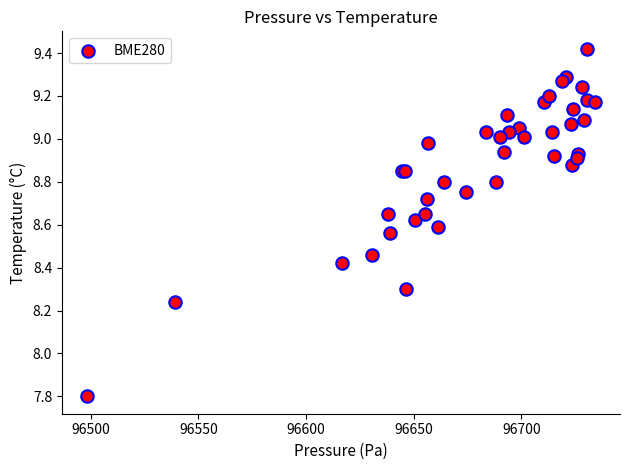

What Y value in the scatter plot is closest to 8?

7.8